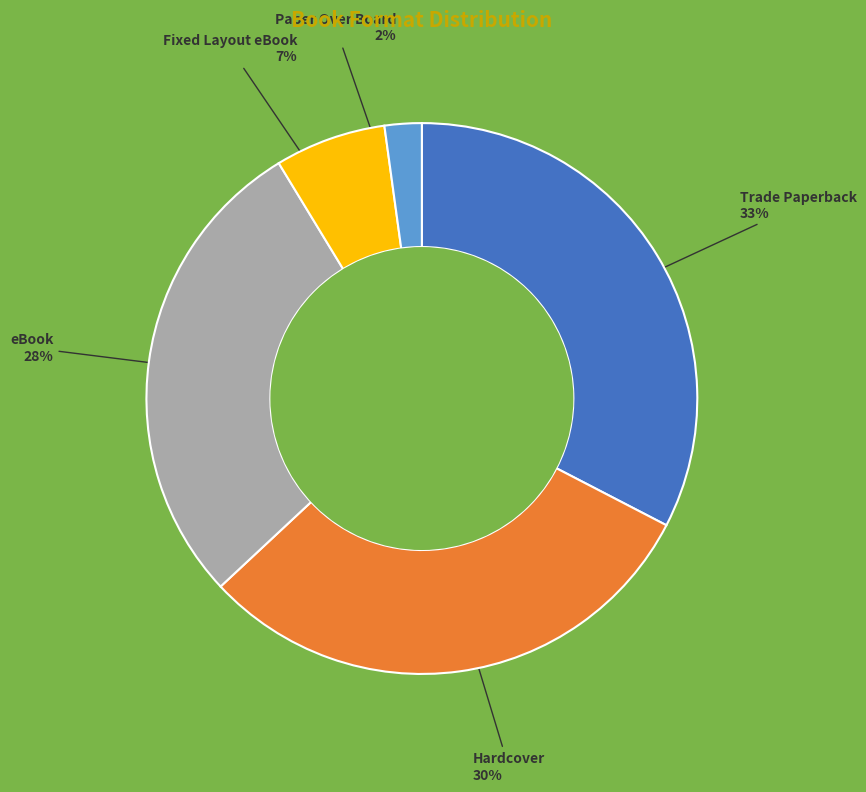

What is the ratio of the value at eBook to the value at Hardcover?

0.9